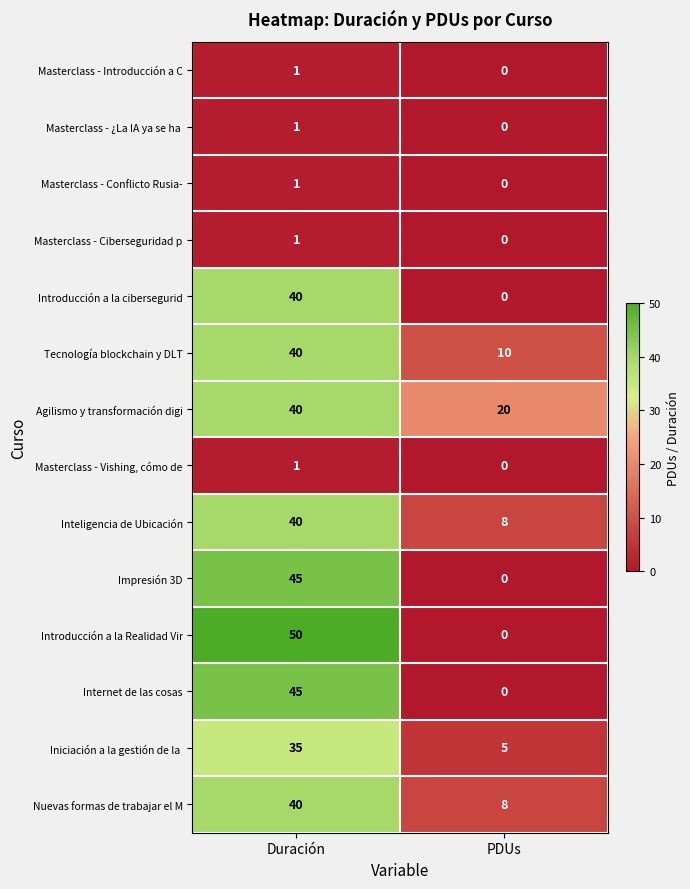

Count the number of categories in the chart.

2